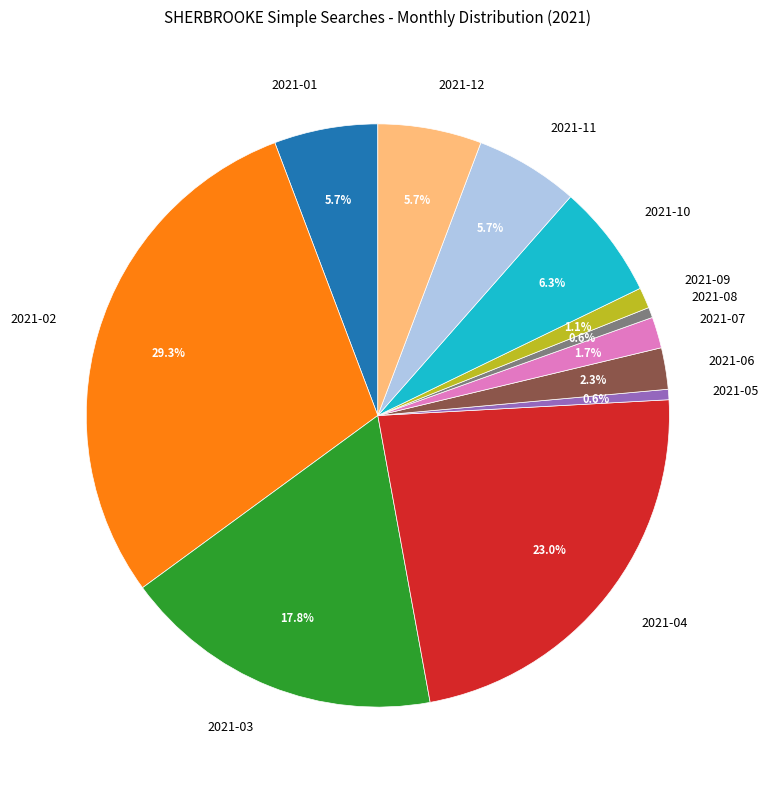

Is there any slice that represents more than half of the pie?

No